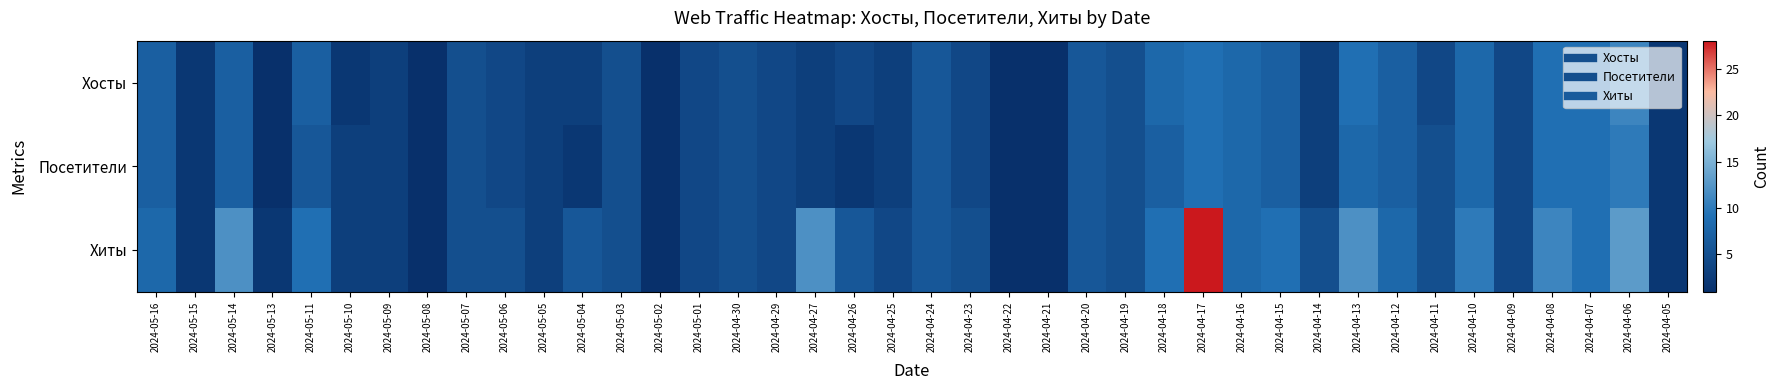

Between 2024-04-22 and 2024-04-12, which is larger?

2024-04-12